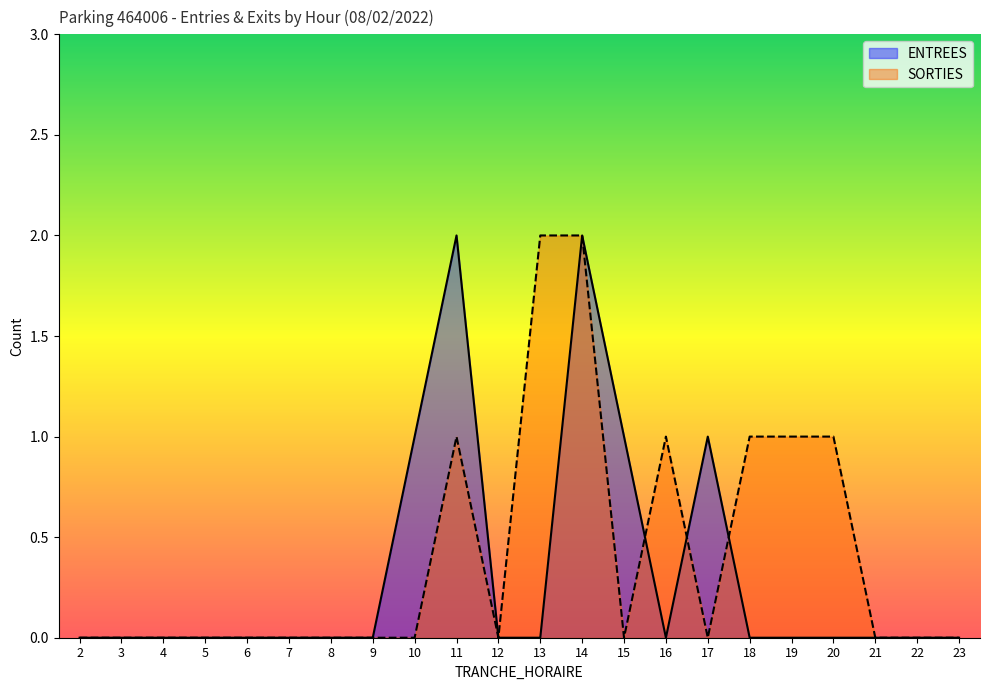

How many intersections are there between SORTIES and ENTREES?

3